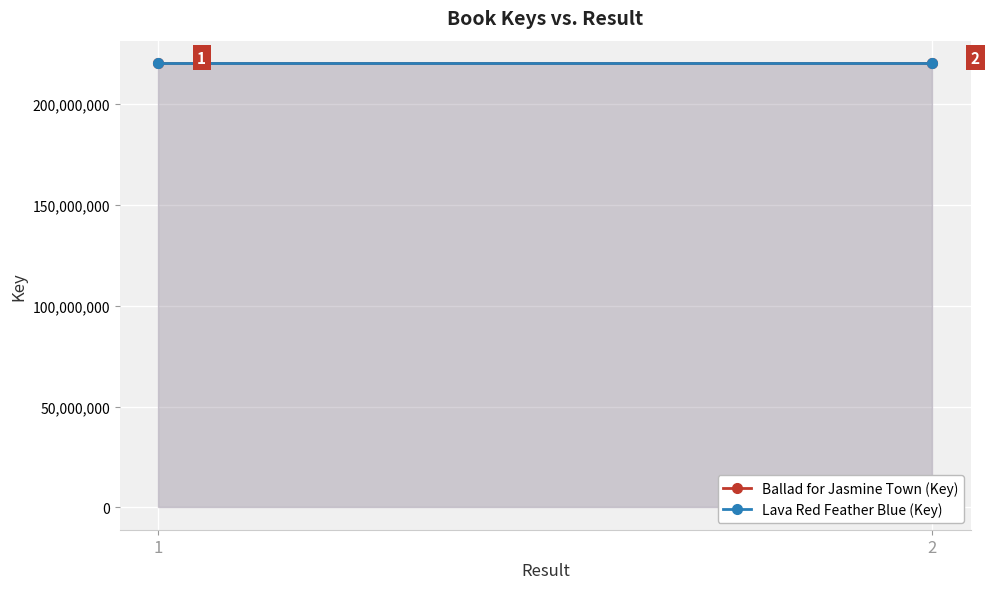

The Lava Red Feather Blue (Key) series shows 291932351 at 2. True or false?

False